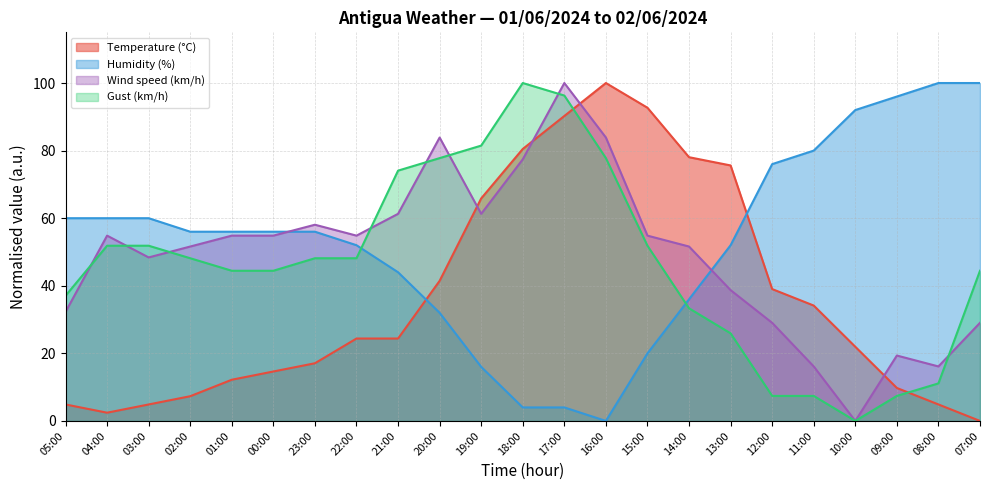

Which series ends up on top after the final intersection of Temperature (°C) and Humidity (%)?

Humidity (%)